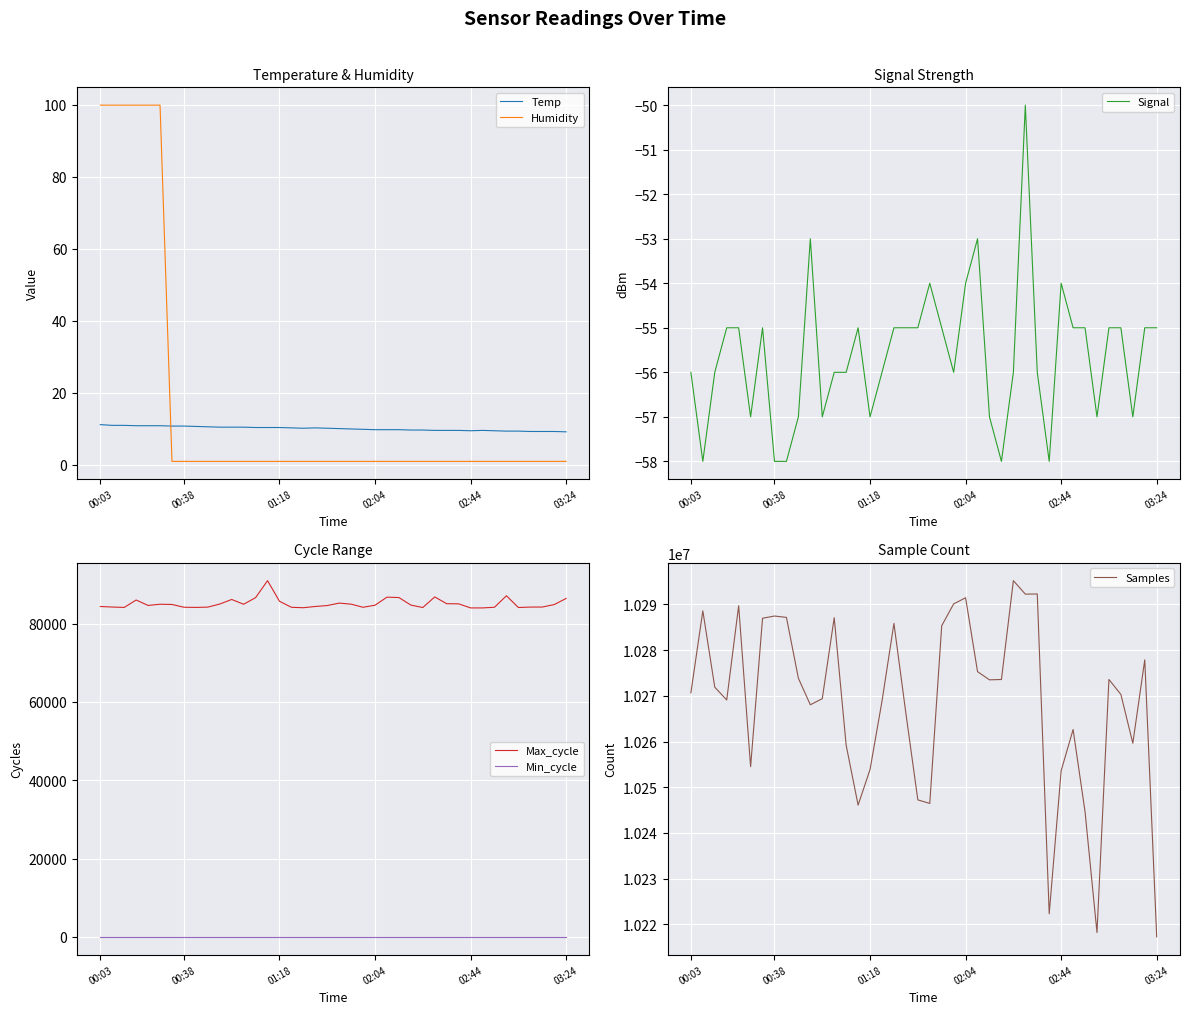

Reading left to right, transcribe all the data shown in this chart.

Temp: 11.2	11.0	11.0	10.9	10.9	10.9	10.8	10.8	10.7	10.6	10.5	10.5	10.5	10.4	10.4	10.4	10.3	10.2	10.3	10.2	10.1	10.0	9.9	9.8	9.8	9.8	9.7	9.7	9.6	9.6	9.6	9.5	9.6	9.5	9.4	9.4	9.3	9.3	9.3	9.2
Humidity: 99.9	99.9	99.9	99.9	99.9	99.9	1.0	1.0	1.0	1.0	1.0	1.0	1.0	1.0	1.0	1.0	1.0	1.0	1.0	1.0	1.0	1.0	1.0	1.0	1.0	1.0	1.0	1.0	1.0	1.0	1.0	1.0	1.0	1.0	1.0	1.0	1.0	1.0	1.0	1.0
Signal: -56.0	-58.0	-56.0	-55.0	-55.0	-57.0	-55.0	-58.0	-58.0	-57.0	-53.0	-57.0	-56.0	-56.0	-55.0	-57.0	-56.0	-55.0	-55.0	-55.0	-54.0	-55.0	-56.0	-54.0	-53.0	-57.0	-58.0	-56.0	-50.0	-56.0	-58.0	-54.0	-55.0	-55.0	-57.0	-55.0	-55.0	-57.0	-55.0	-55.0
Max_cycle: 84368.0	84227.0	84129.0	86025.0	84632.0	84946.0	84884.0	84177.0	84135.0	84206.0	85000.0	86162.0	84940.0	86630.0	90967.0	85703.0	84164.0	84055.0	84373.0	84609.0	85236.0	84962.0	84167.0	84697.0	86756.0	86653.0	84725.0	84107.0	86813.0	85078.0	85048.0	84004.0	84005.0	84172.0	87113.0	84110.0	84219.0	84228.0	84859.0	86421.0
Min_cycle: 28.0	28.0	28.0	28.0	28.0	28.0	28.0	28.0	28.0	28.0	28.0	28.0	28.0	28.0	28.0	28.0	28.0	28.0	28.0	28.0	28.0	28.0	28.0	28.0	28.0	28.0	28.0	28.0	28.0	28.0	28.0	28.0	28.0	28.0	28.0	28.0	28.0	28.0	28.0	28.0
Samples: 10270652.0	10288596.0	10271895.0	10269099.0	10289717.0	10254500.0	10286980.0	10287465.0	10287166.0	10273860.0	10268048.0	10269383.0	10287097.0	10259205.0	10246098.0	10253894.0	10268827.0	10285844.0	10266190.0	10247244.0	10246464.0	10285337.0	10290117.0	10291458.0	10275296.0	10273508.0	10273577.0	10295205.0	10292253.0	10292288.0	10222324.0	10253612.0	10262636.0	10244648.0	10218214.0	10273584.0	10270312.0	10259647.0	10277878.0	10217272.0